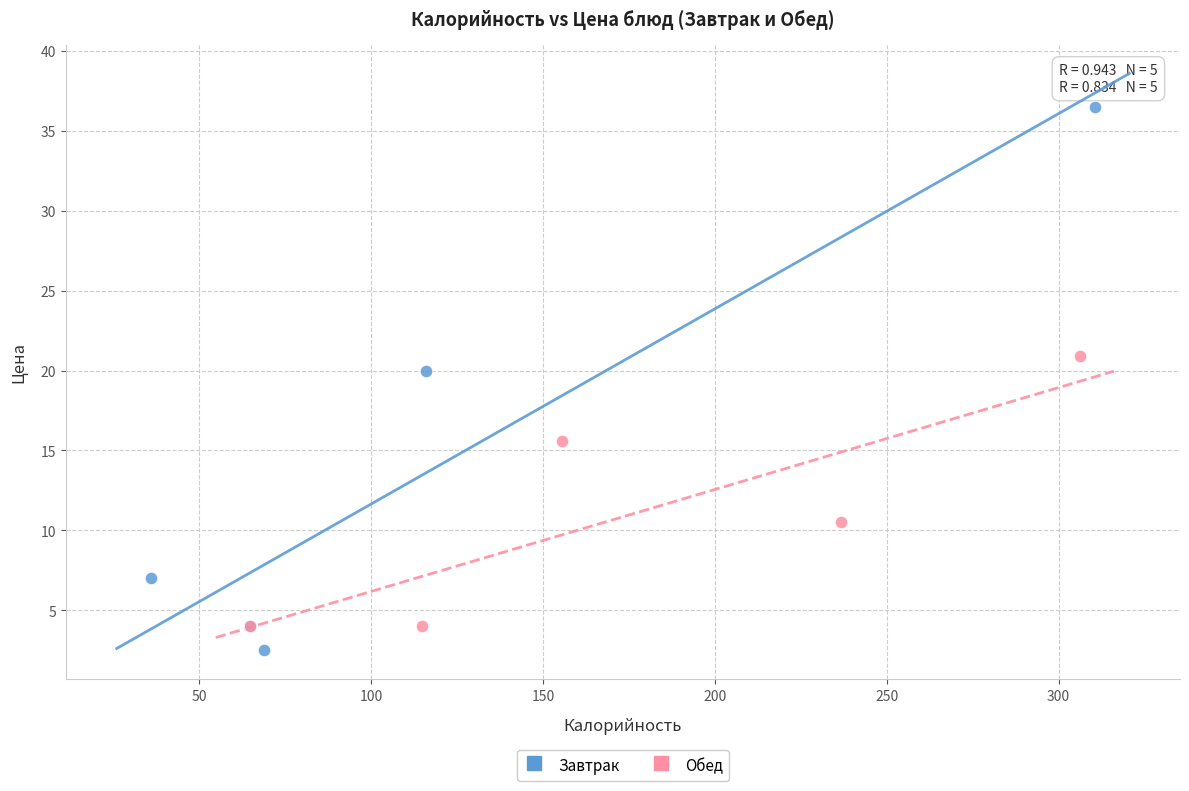

Which series has the widest spread of Y values?

Завтрак